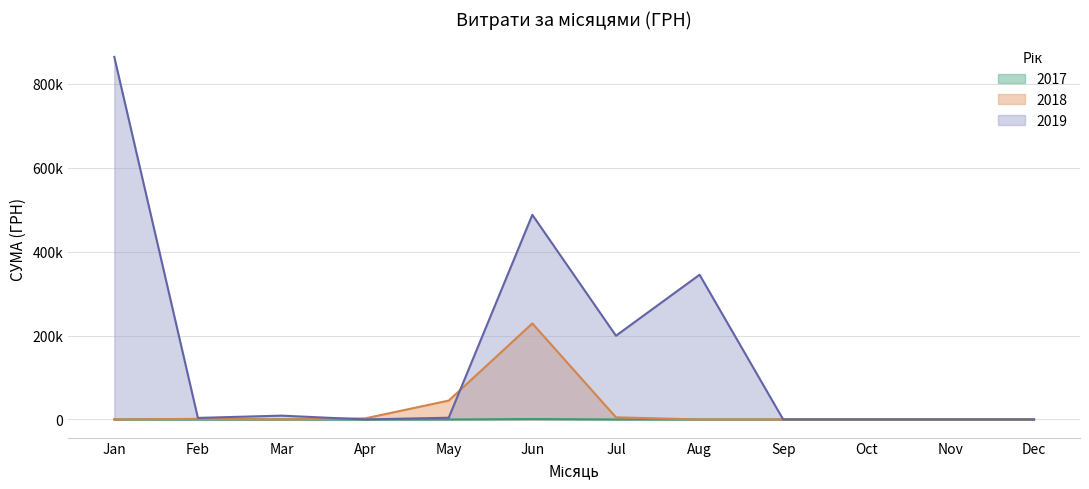

Does the chart display data point markers on the line(s)?

No